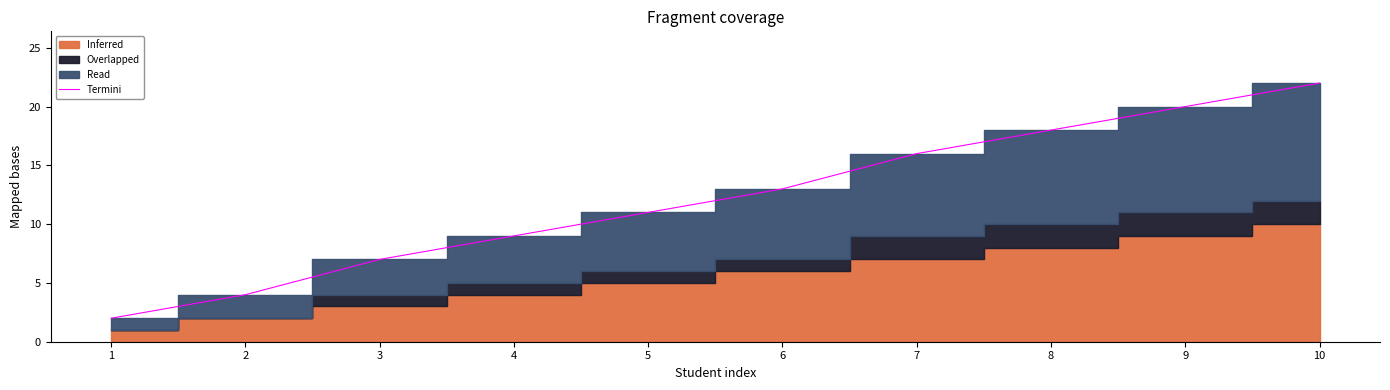

Reading right to left, transcribe all the data shown in this chart.

22	20	18	16	13	11	9	7	4	2